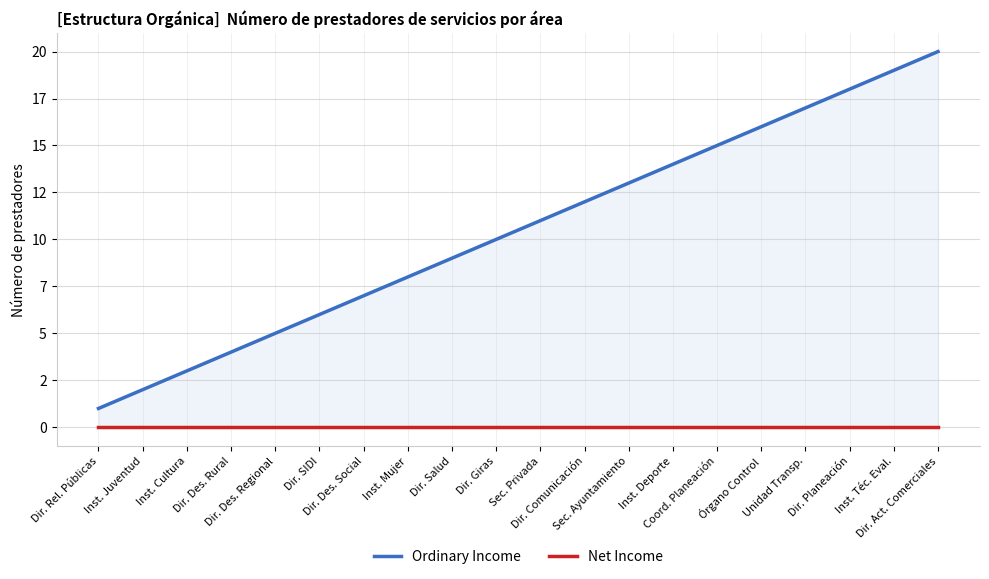

Where does the Ordinary Income series first go above 11?

Dir. Comunicación